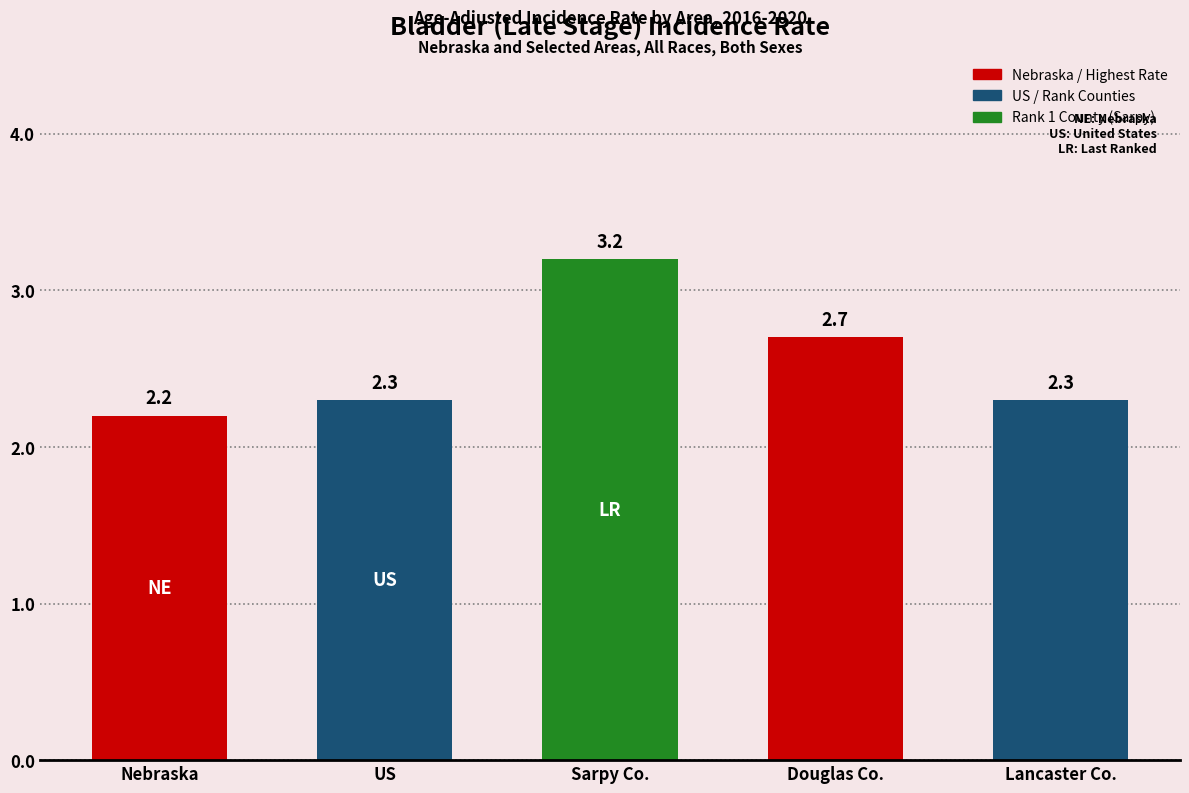

At which category does the chart reach its minimum across all series?

Nebraska